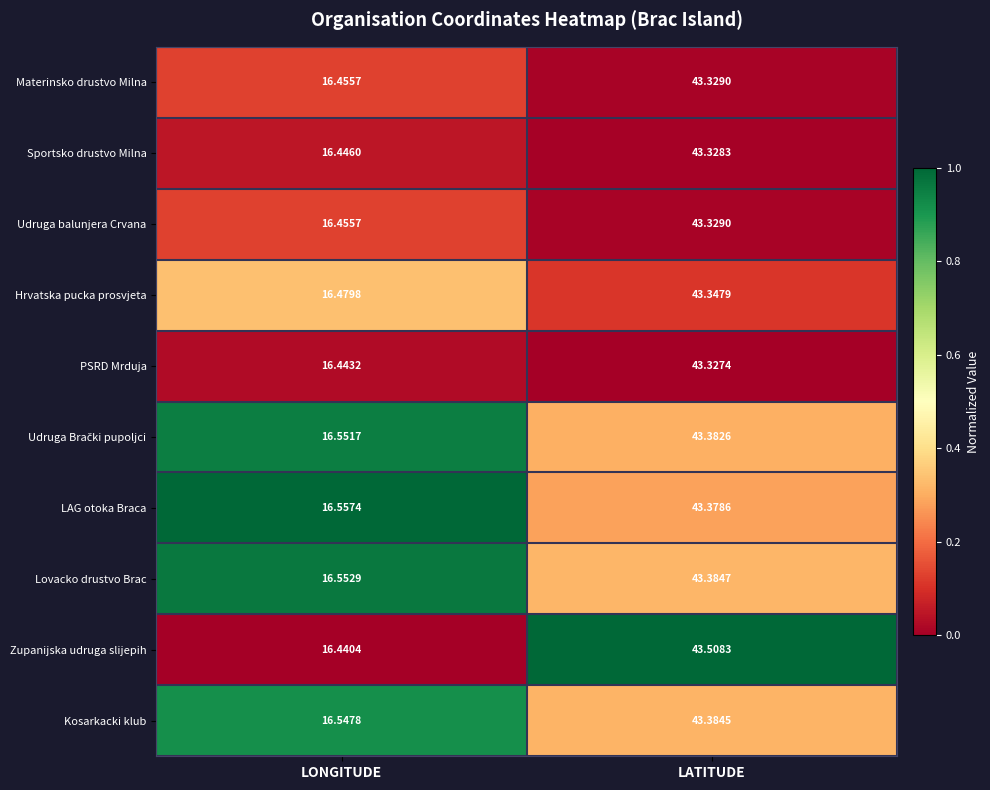

At which label is Kosarkacki klub closest to 29?

LONGITUDE